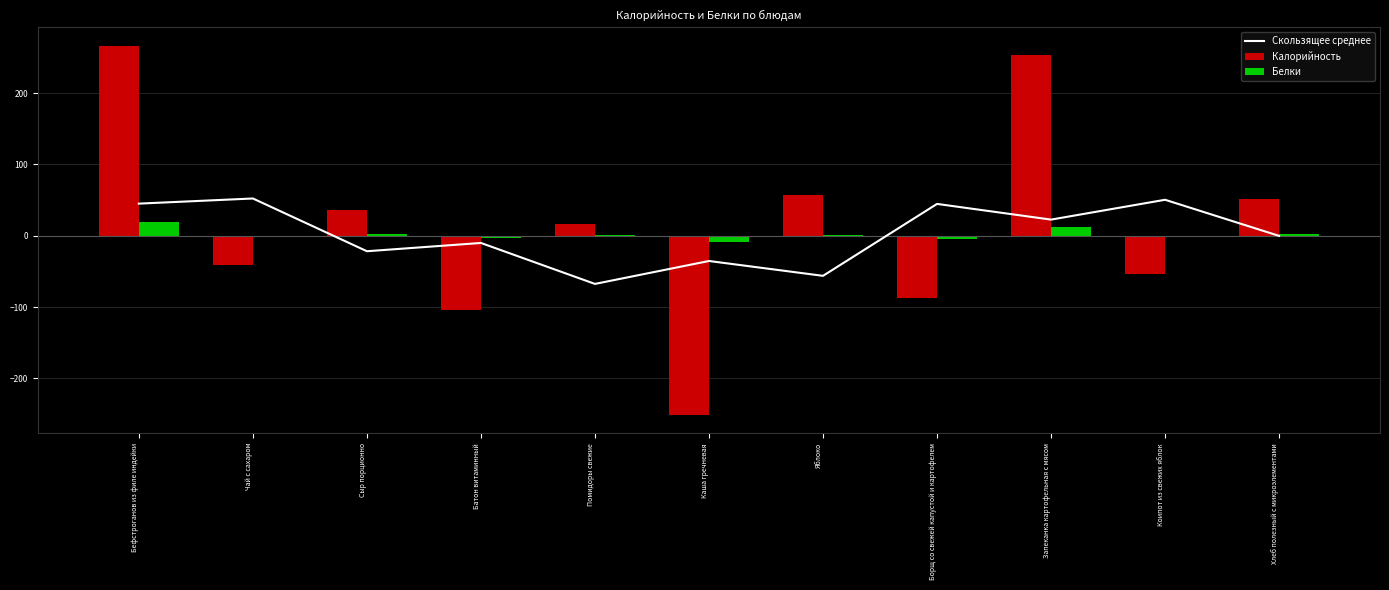

What is the label of the 6th bar from the right?

Каша гречневая